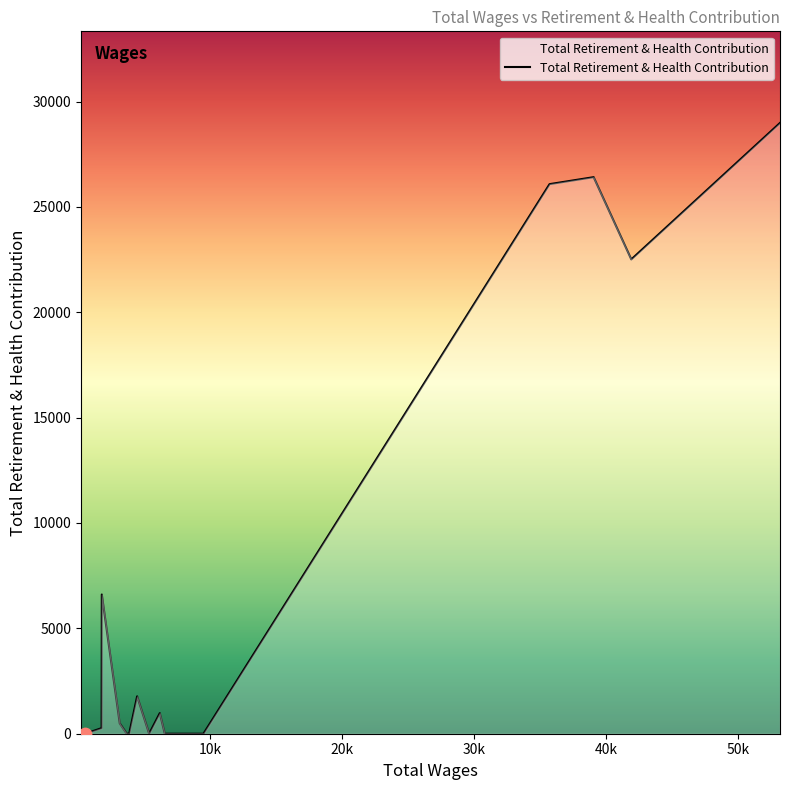

What is the maximum value shown in the chart?

28983